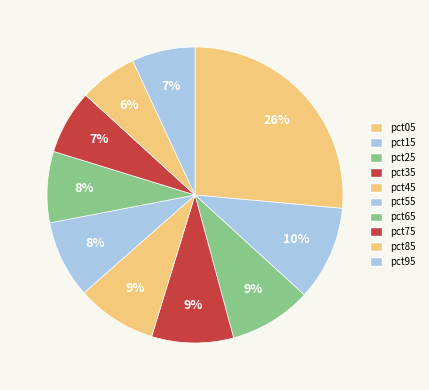

How much of the chart is everything except pct45?

91.2%